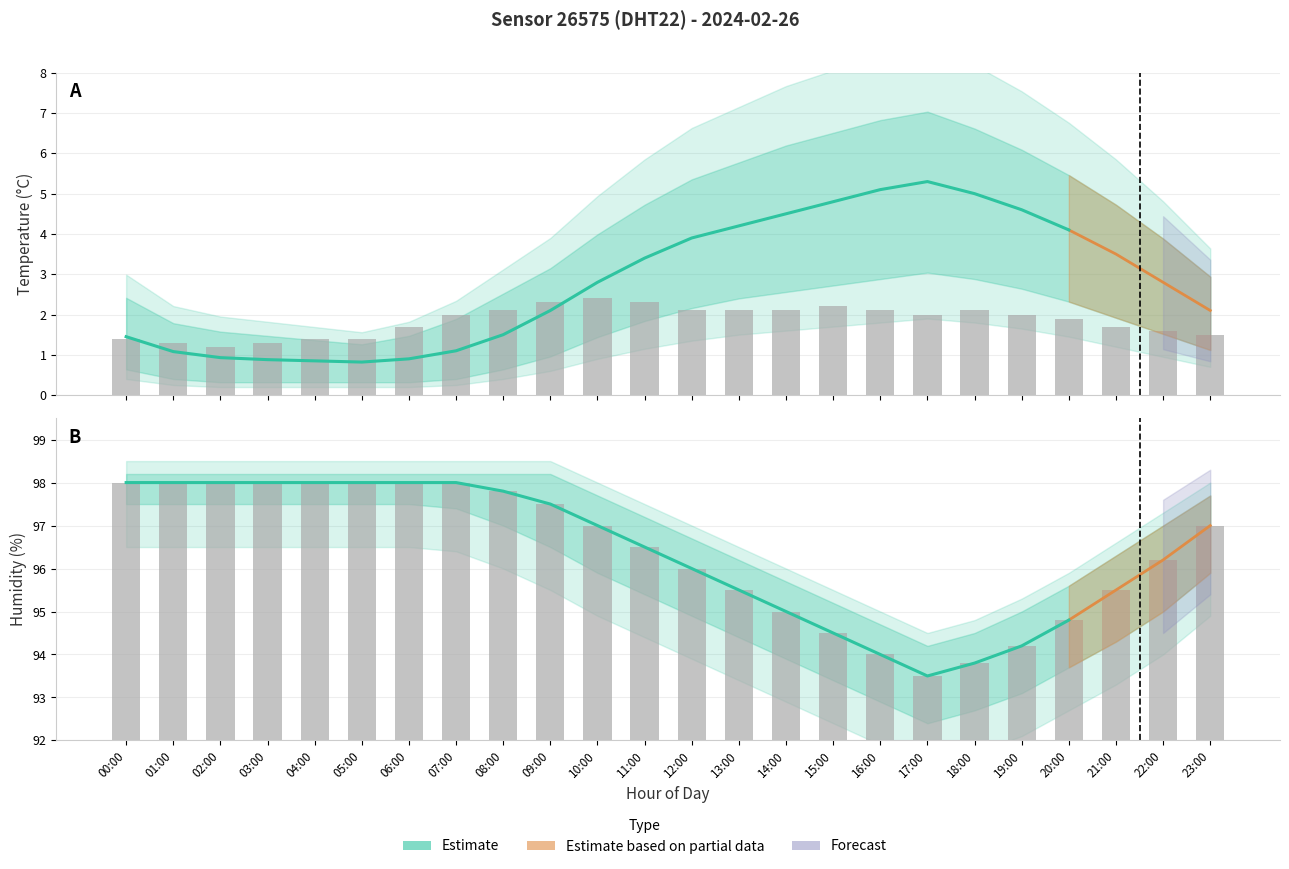

Which category has the lowest value across all series?

02:00